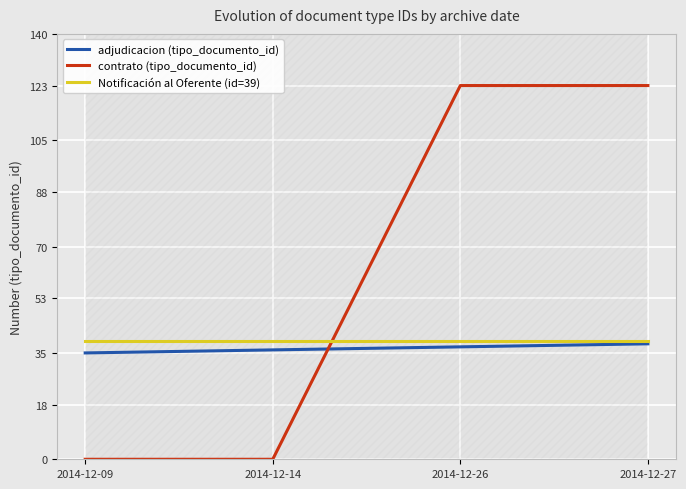

Between 2014-12-09 and 2014-12-27, which series saw the biggest shift?

contrato (tipo_documento_id)